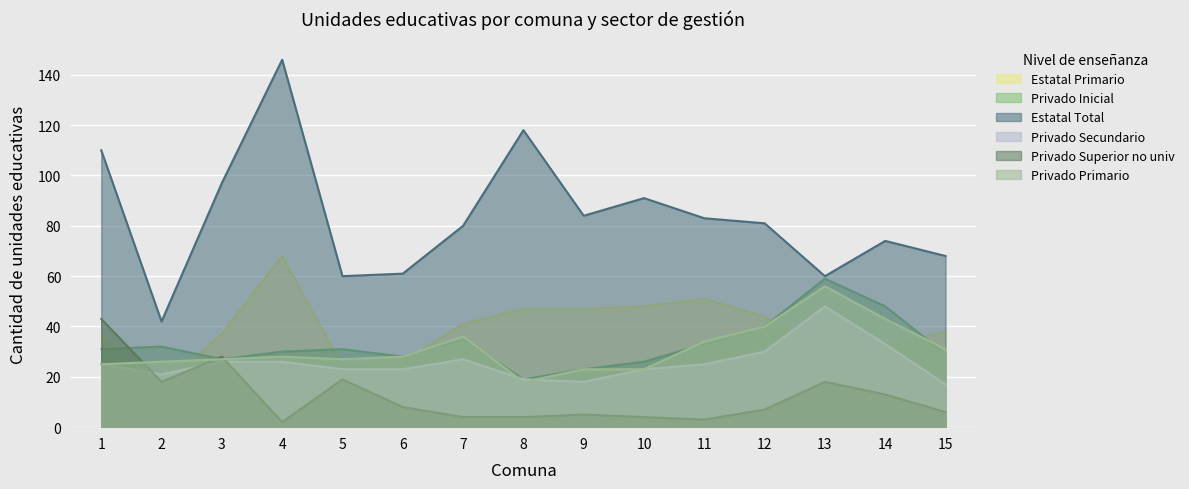

Which category has the lowest value in the Privado Secundario series?

15